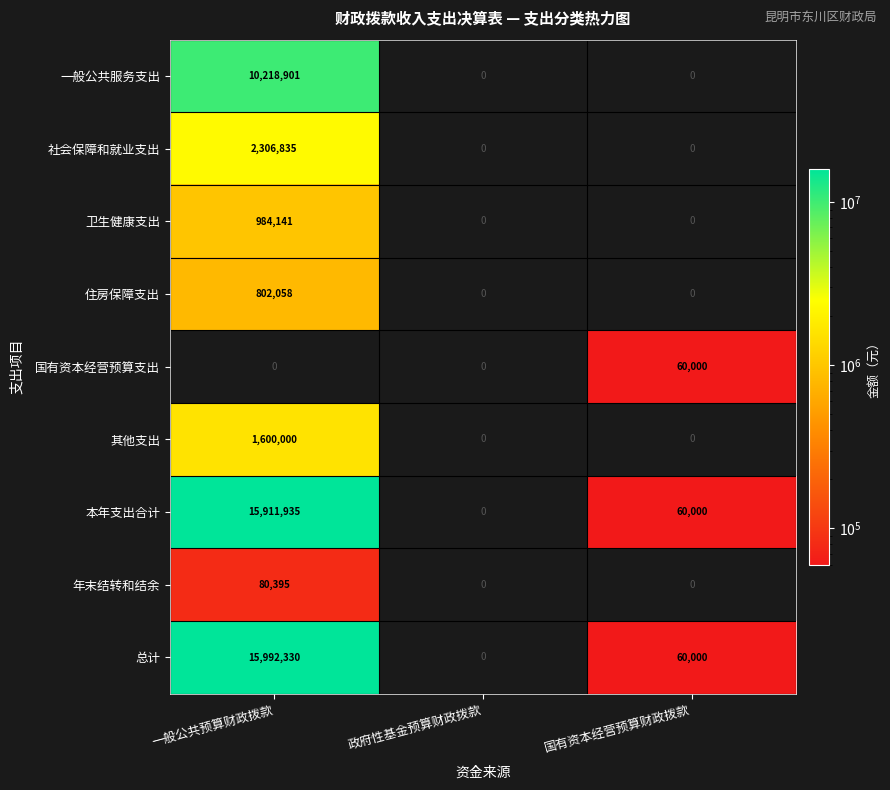

True or false: 一般公共服务支出 has a value of 0 at 政府性基金预算财政拨款.

True